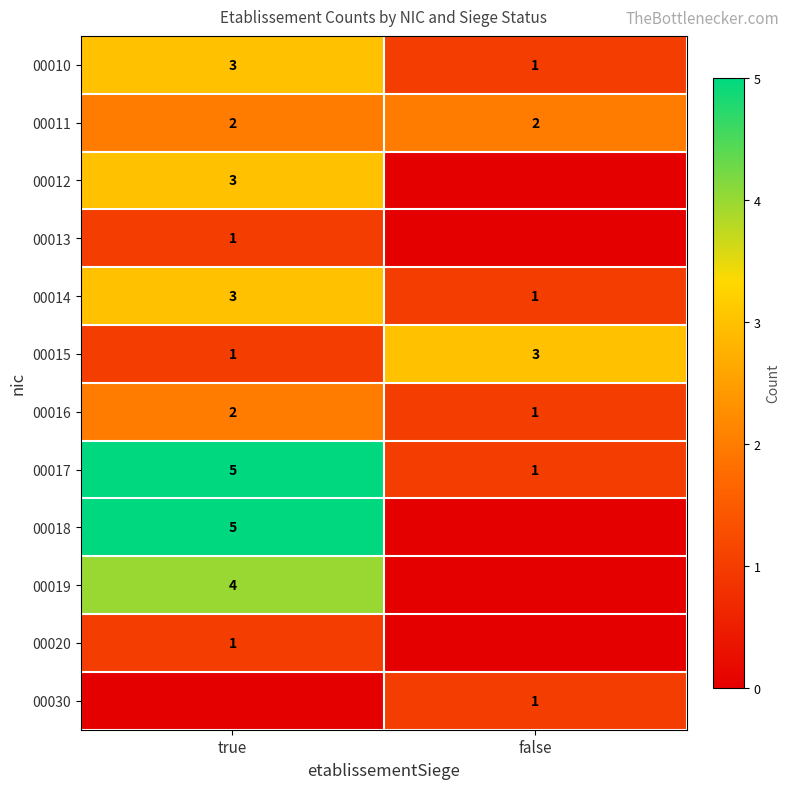

List the labels in order of 00014 value, largest first.

true, false